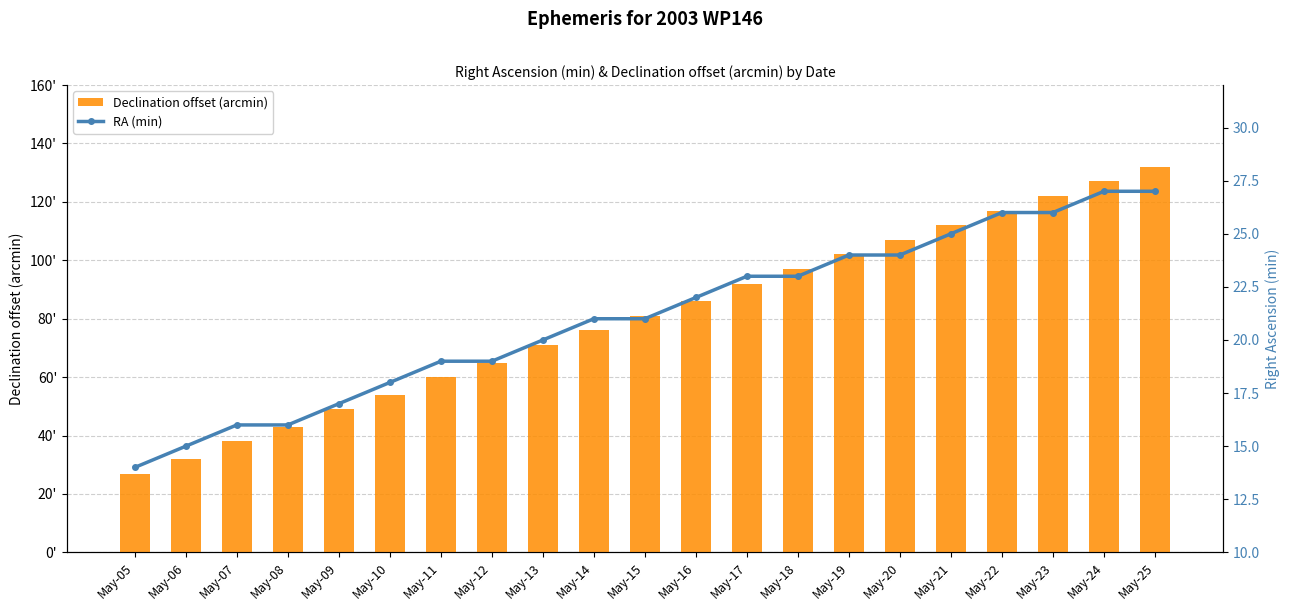

Where is RA (min) nearest to the value 20?

May-13